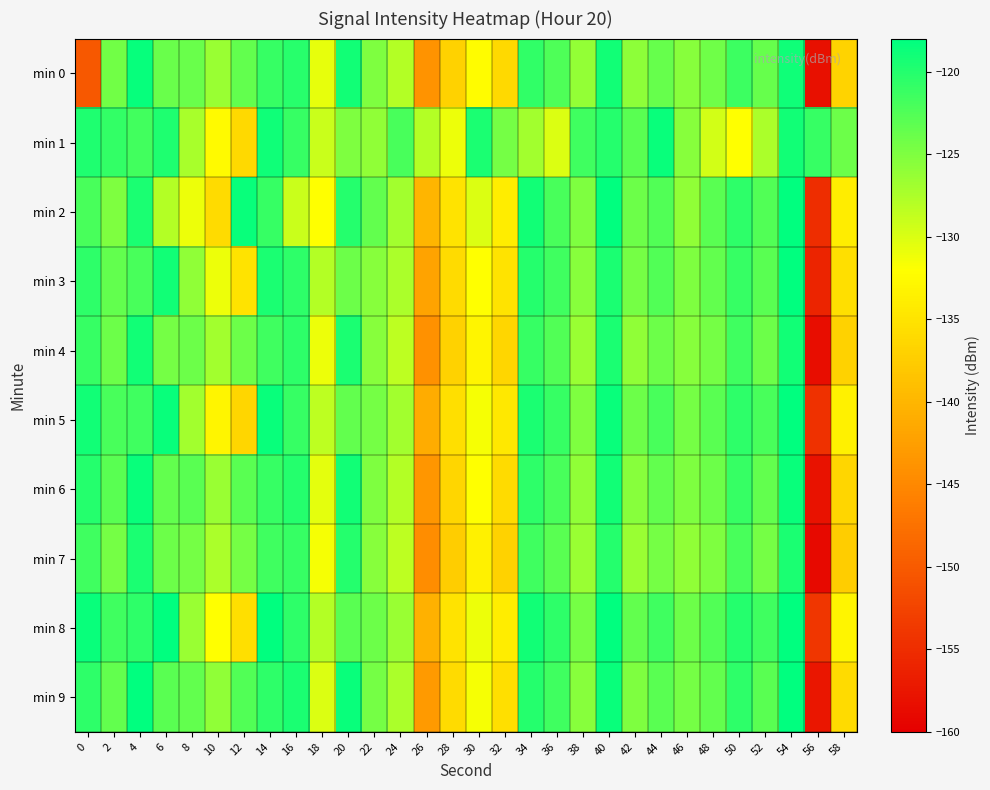

What is the spread (max minus min) of values at 14?

3.5